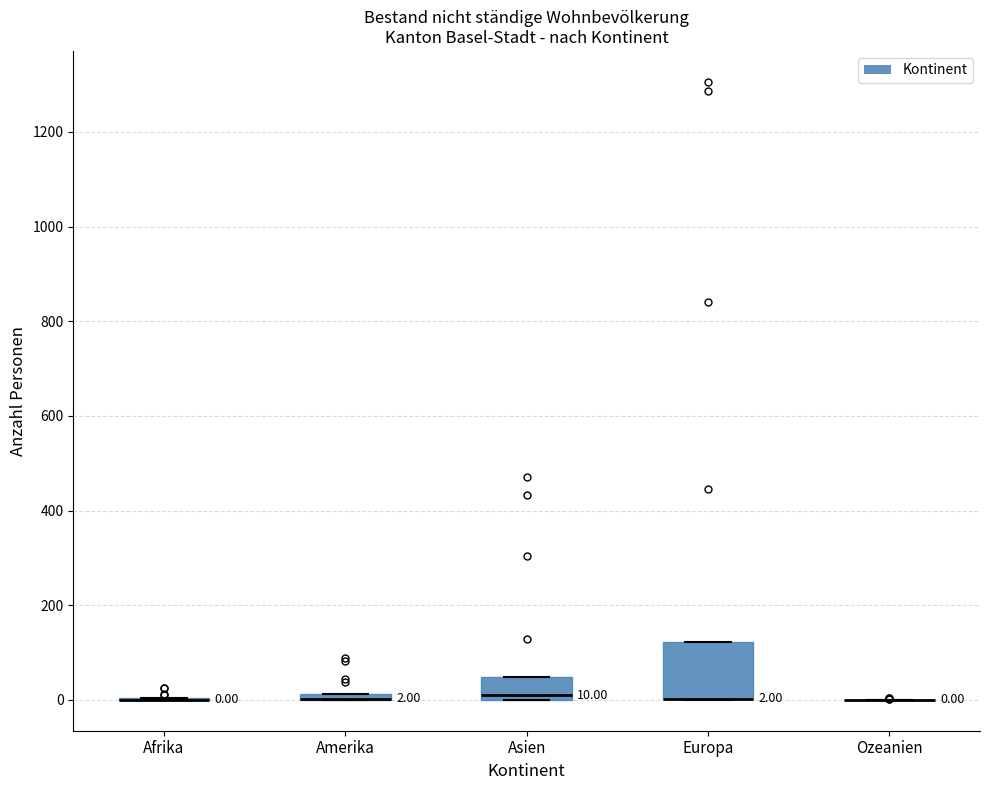

Comparing the boxes themselves (not the whiskers), which one is the tallest?

Europa